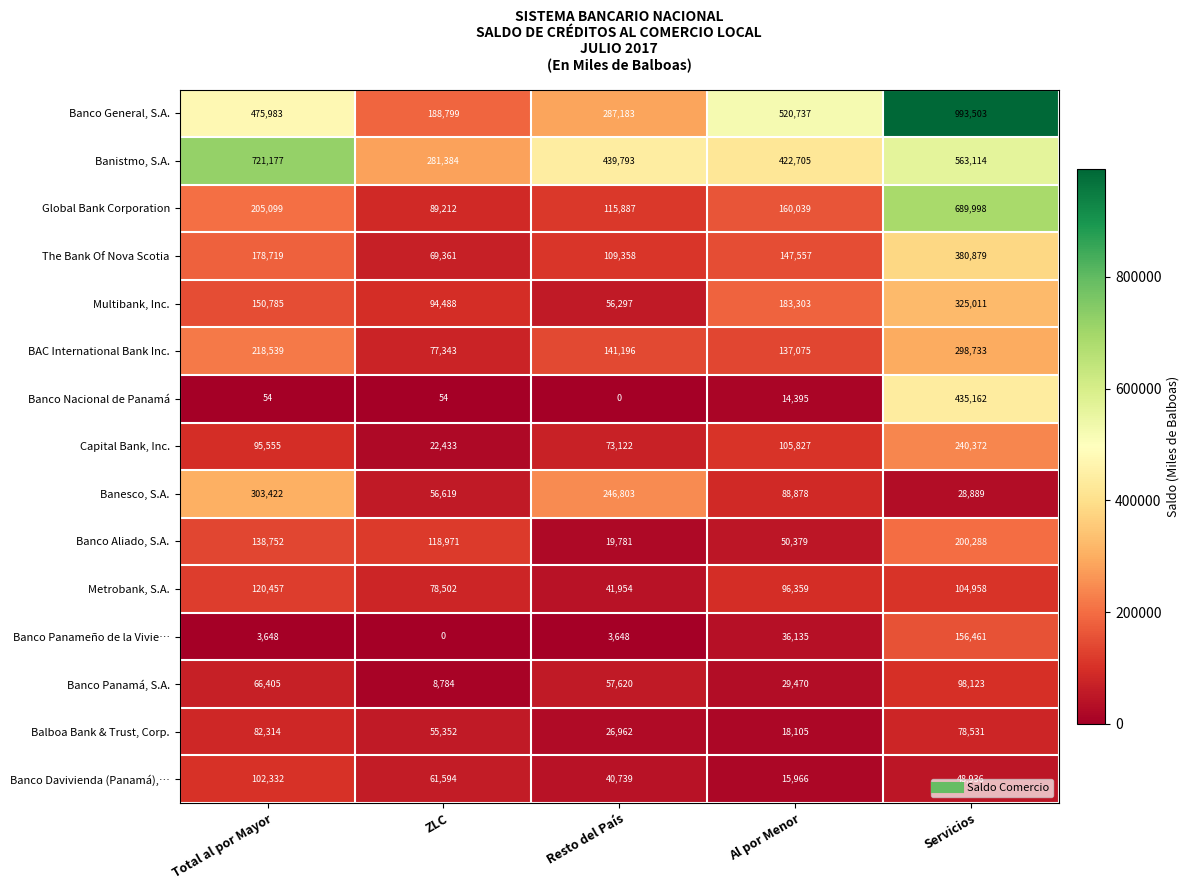

The value of The Bank Of Nova Scotia at Total al por Mayor is 178719. True or false?

True